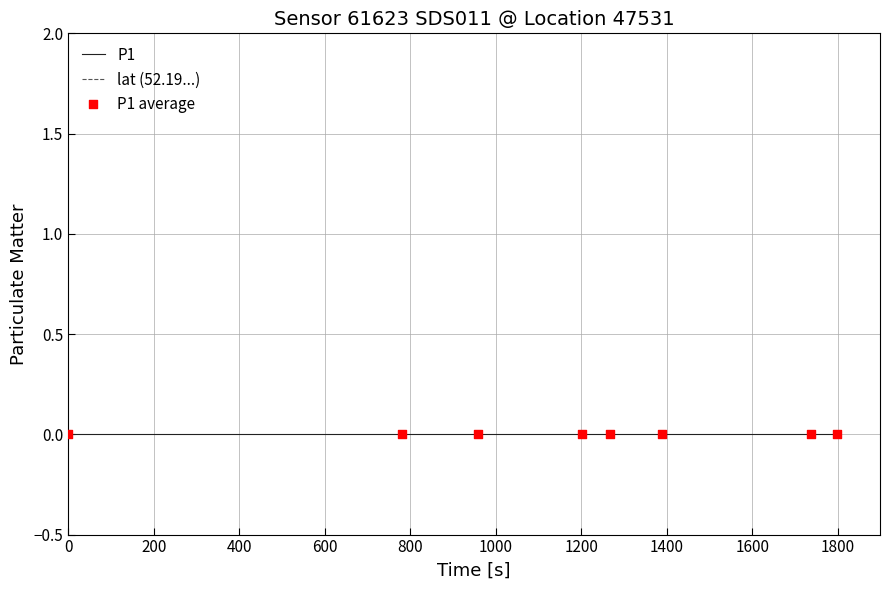

Which series has the widest spread of Y values?

P1